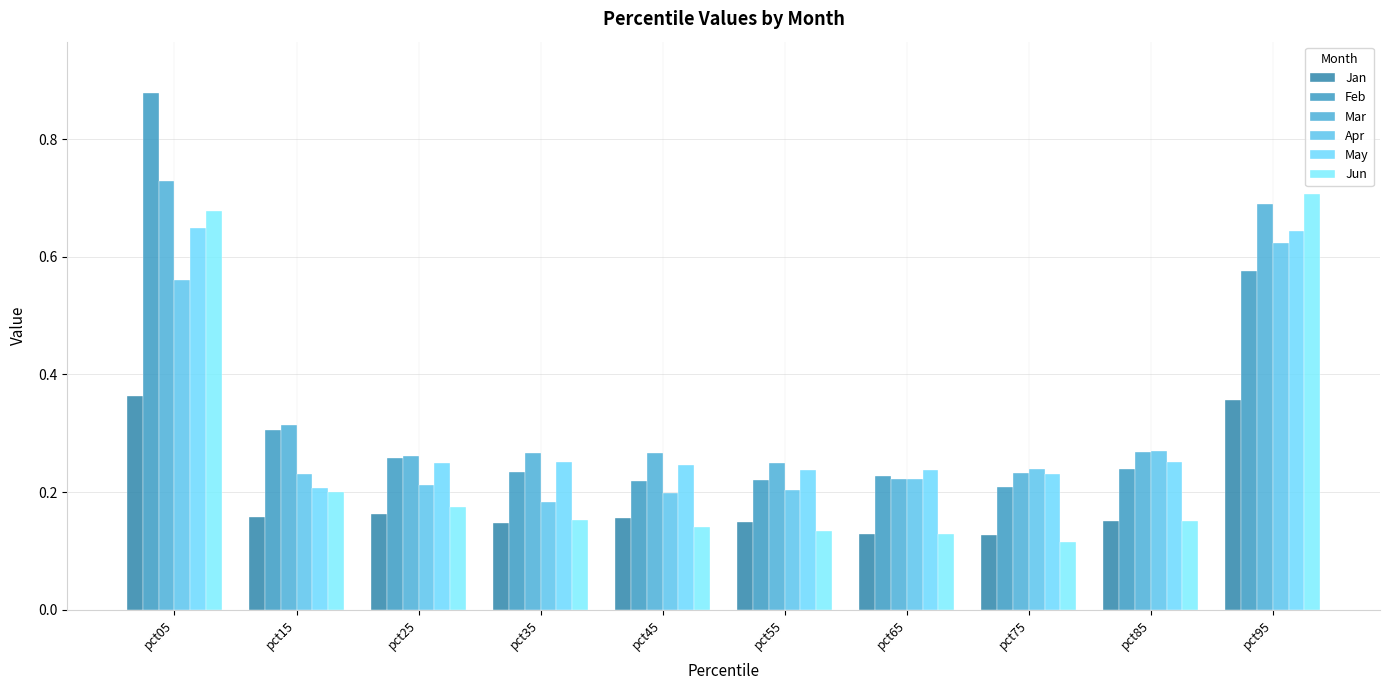

What is the value of the Jan bar at the 10th from the left?

0.4